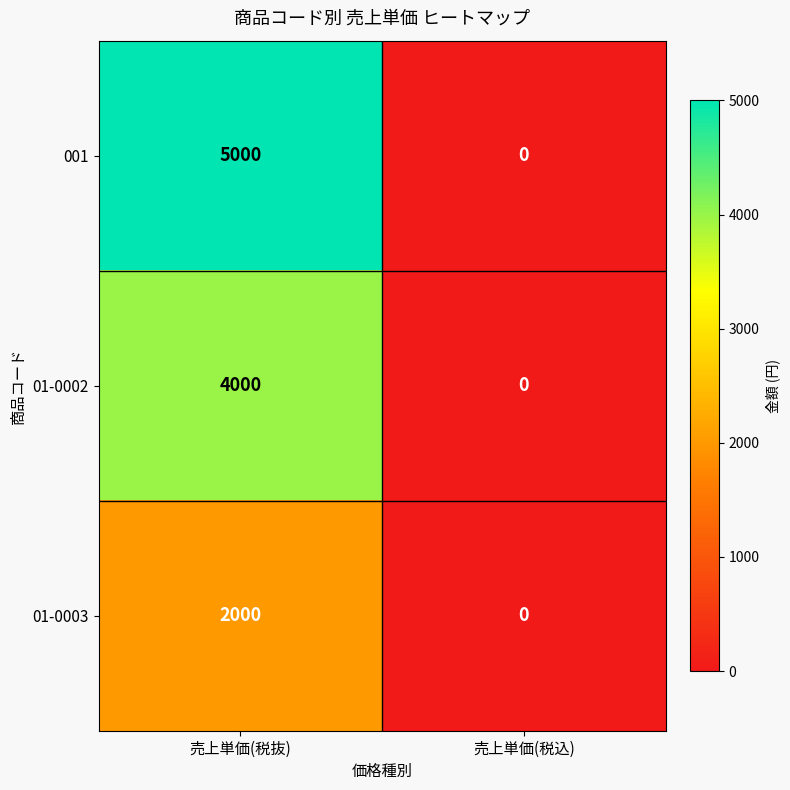

Which series has the widest spread of values?

001